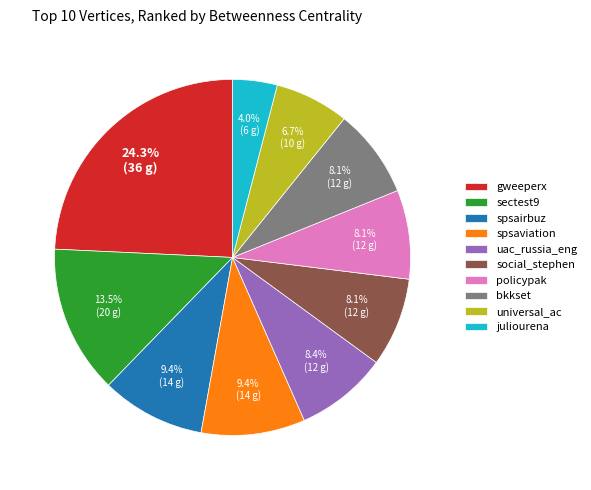

The spsairbuz slice represents 1% of the pie. True or false?

False